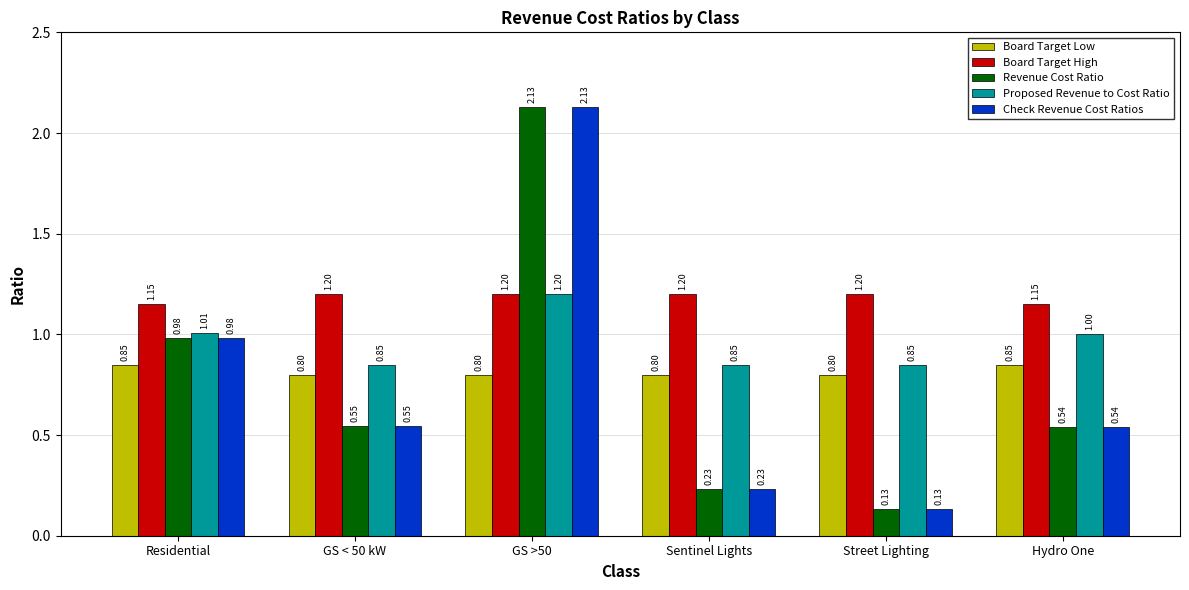

At which label is Revenue Cost Ratio closest to 1?

Residential